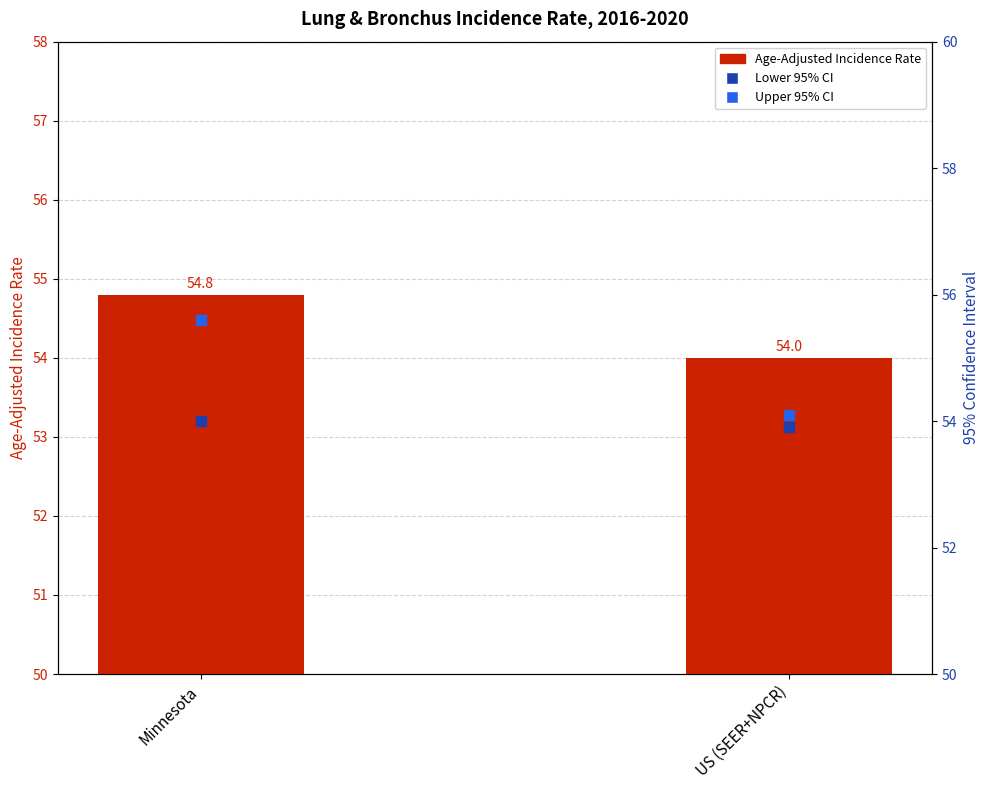

Which series reaches the minimum Y coordinate?

Lower 95% CI